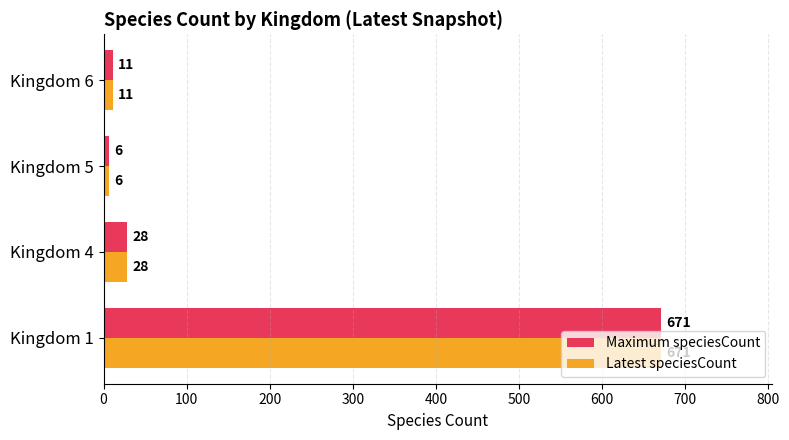

The value of Maximum speciesCount at Kingdom 4 is 28. True or false?

True